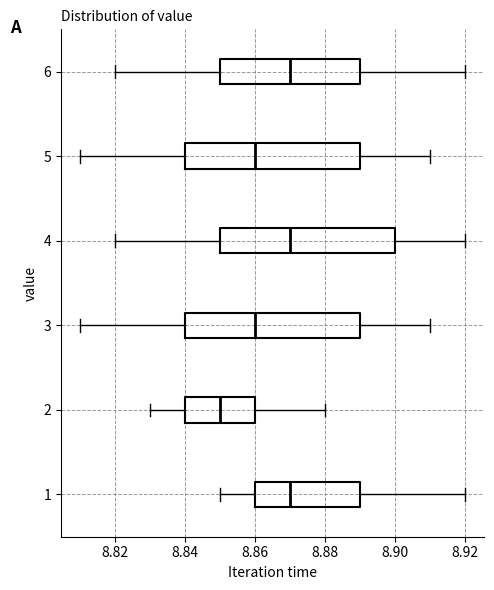

Reading bottom to top, read every box against the x-axis: the position of its median line, the range the box covers, and the ends of its whiskers. The values are not printed on the chart, so give them approximately, as read against the axis.

1: median 8.87, box 8.86 to 8.89, whiskers 8.85 to 8.92
2: median 8.85, box 8.84 to 8.86, whiskers 8.83 to 8.88
3: median 8.86, box 8.84 to 8.89, whiskers 8.81 to 8.91
4: median 8.87, box 8.85 to 8.90, whiskers 8.82 to 8.92
5: median 8.86, box 8.84 to 8.89, whiskers 8.81 to 8.91
6: median 8.87, box 8.85 to 8.89, whiskers 8.82 to 8.92